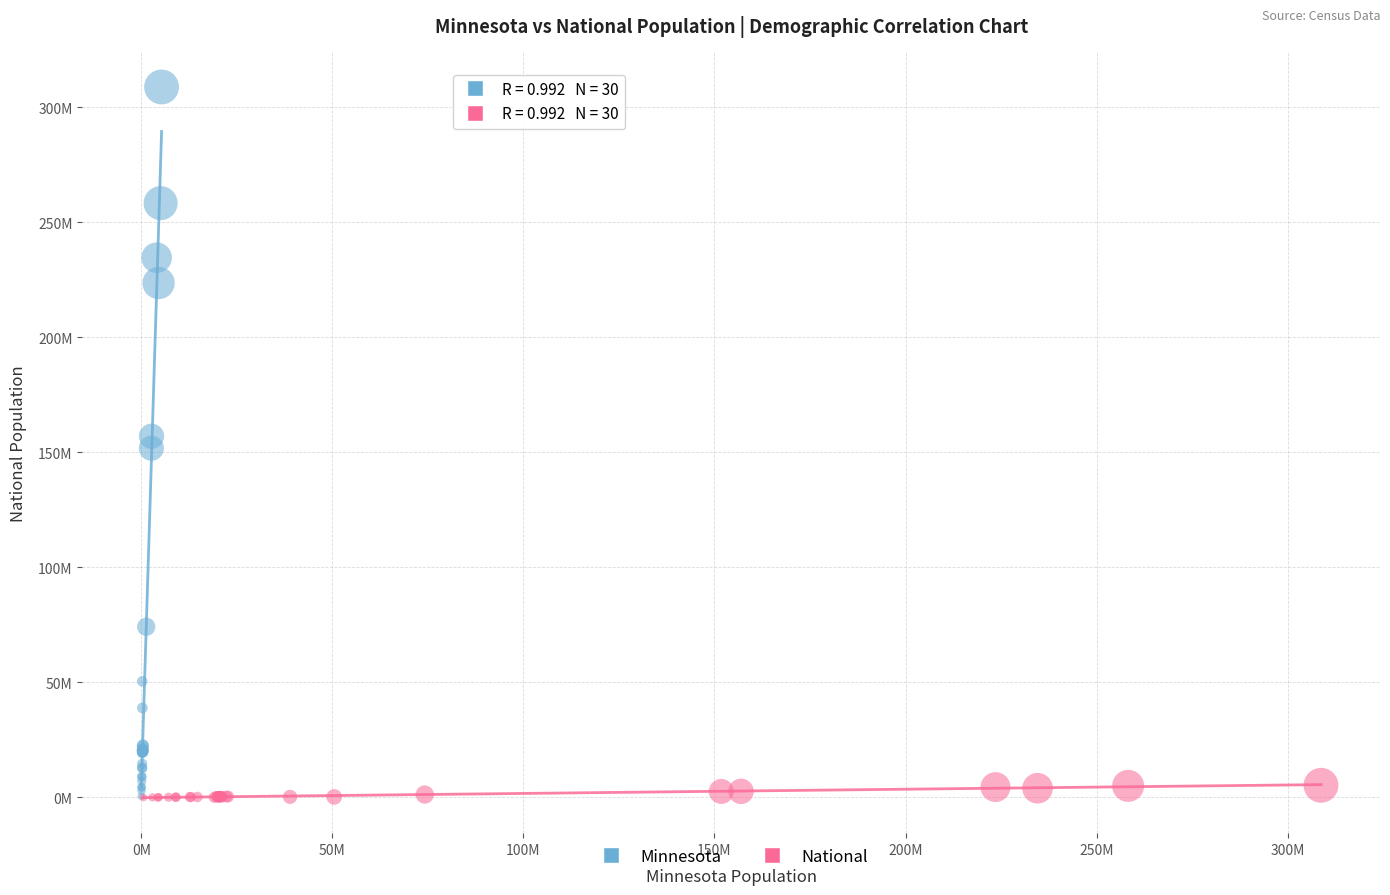

Which series has the widest spread of Y values?

Minnesota